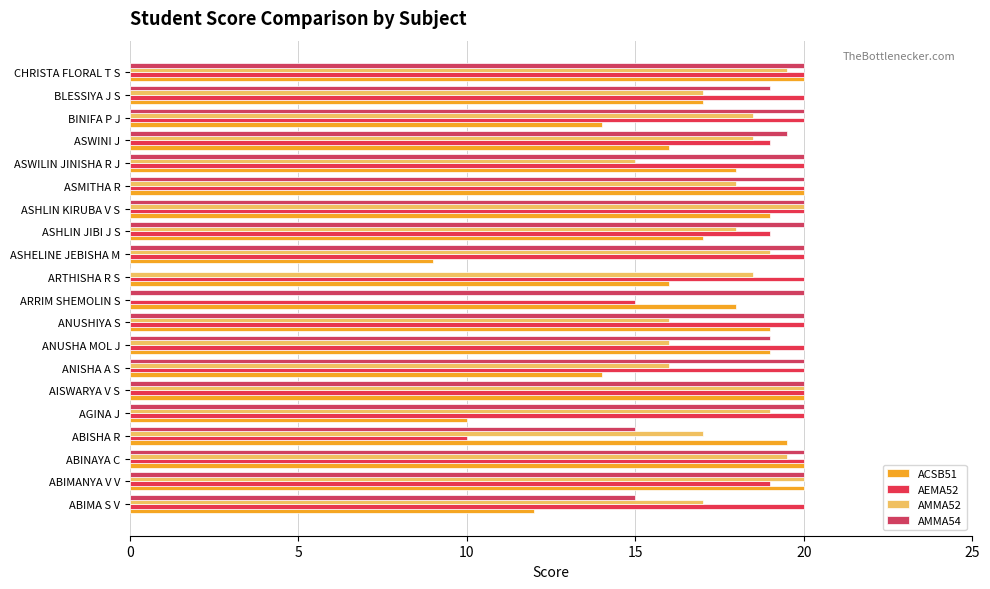

At how many categories does at least one series exceed 13?

20